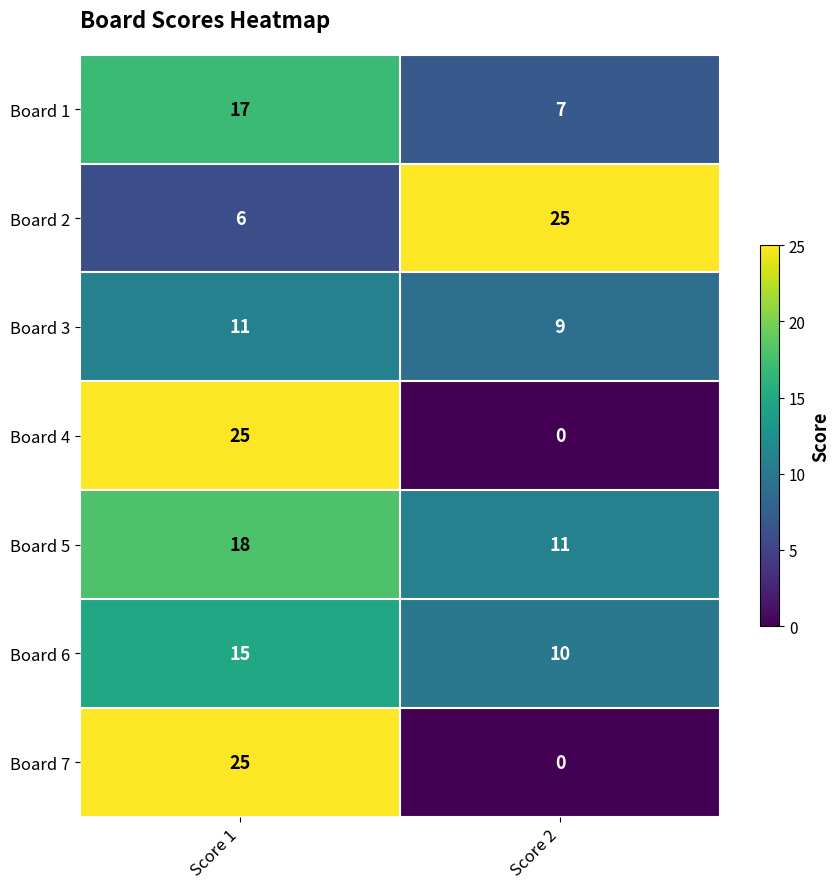

List the labels in order of Board 6 value, smallest first.

Score 2, Score 1